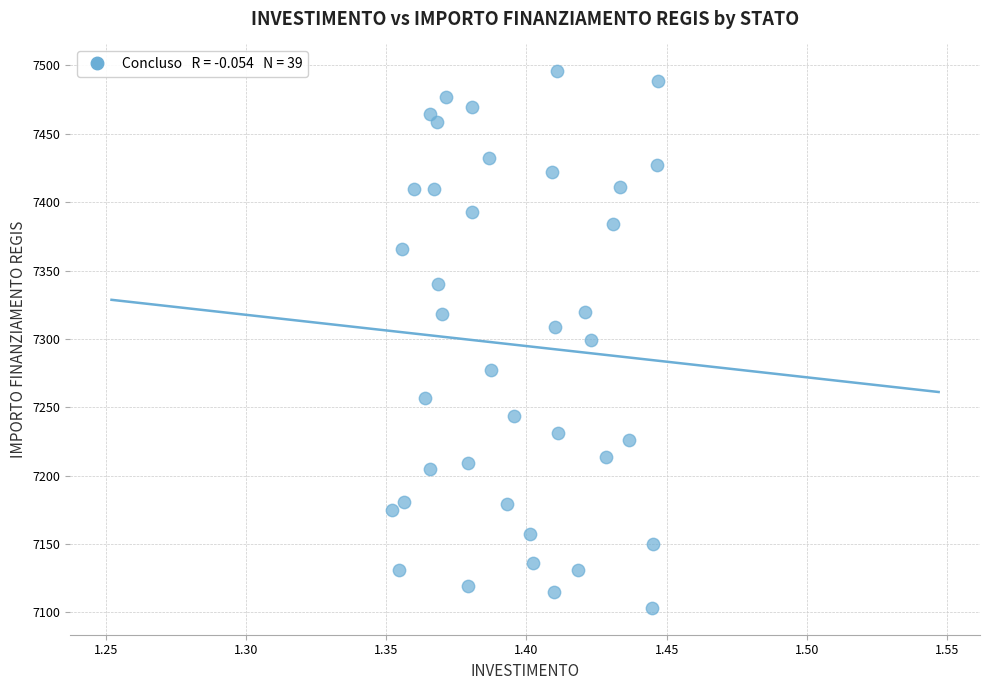

What is the range of Y values (max minus min)?

392.5